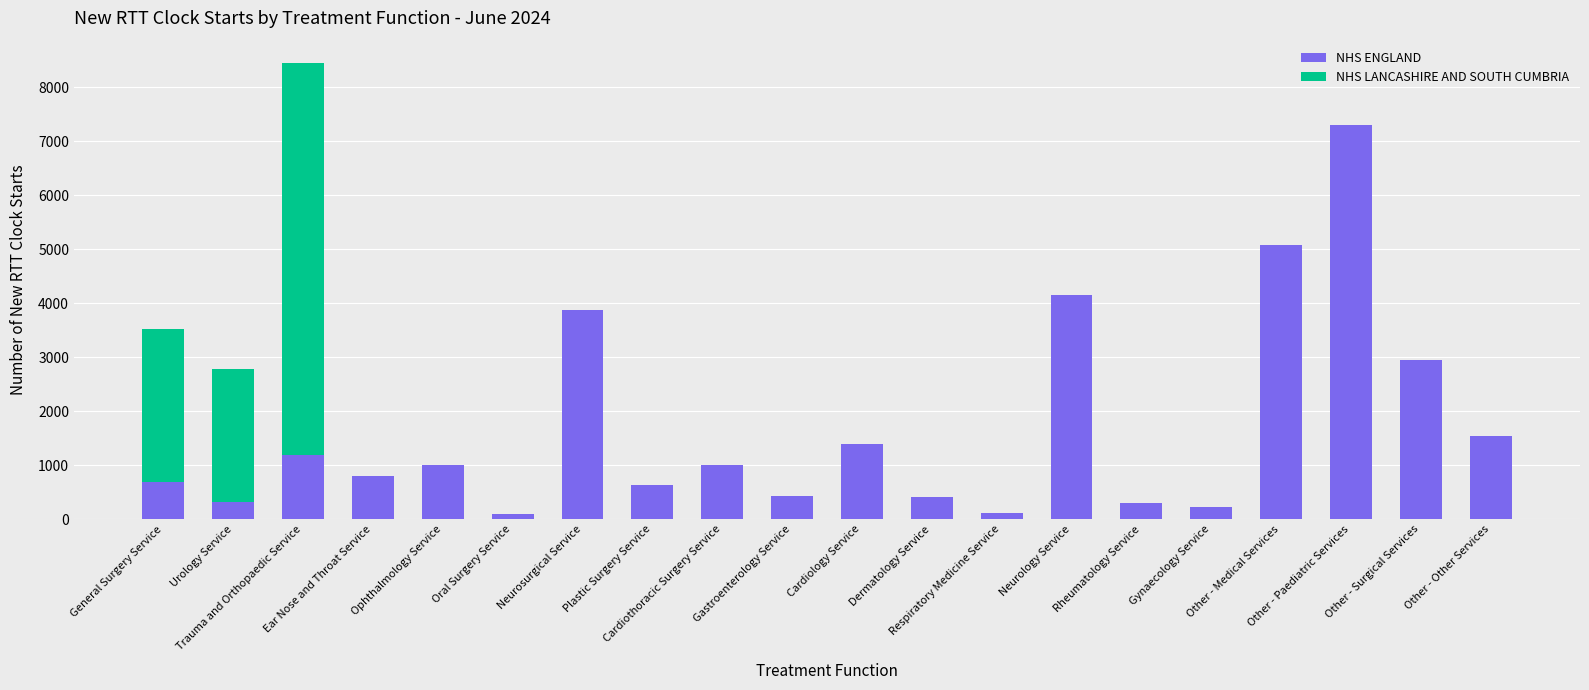

Are the bars horizontal?

No